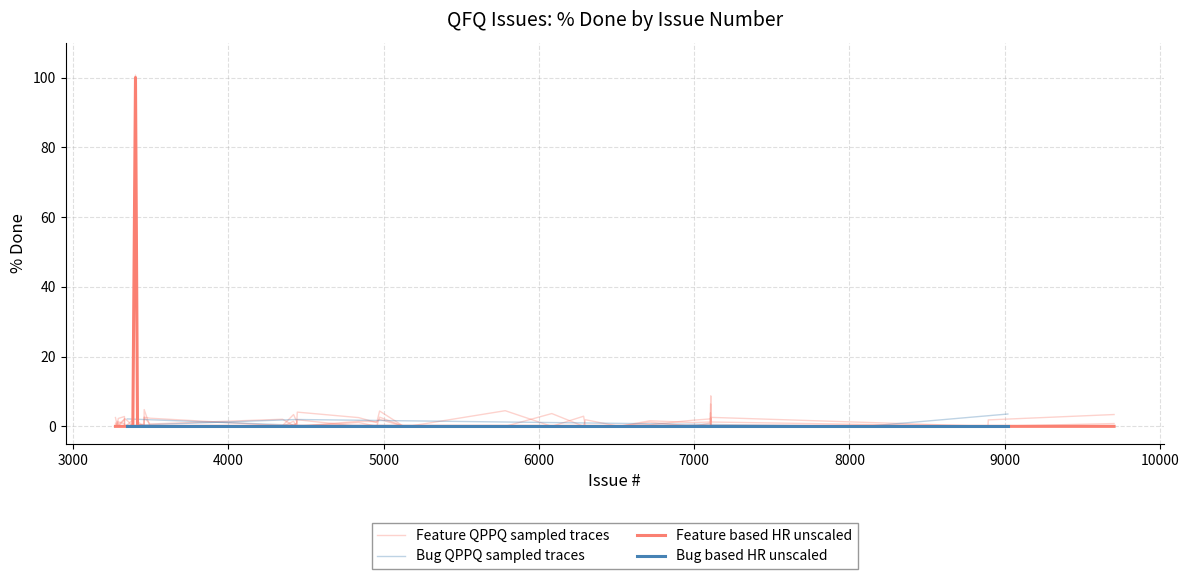

Reading left to right, extract all data points from this chart.

Bug % Done: 0	0	0	0	0	0	0	0	0	0	0	0	0	0	0	0	0	0	0	0
Feature % Done: 0	0	0	0	0	0	0	100	0	0	0	0	0	0	0	0	0	0	0	0